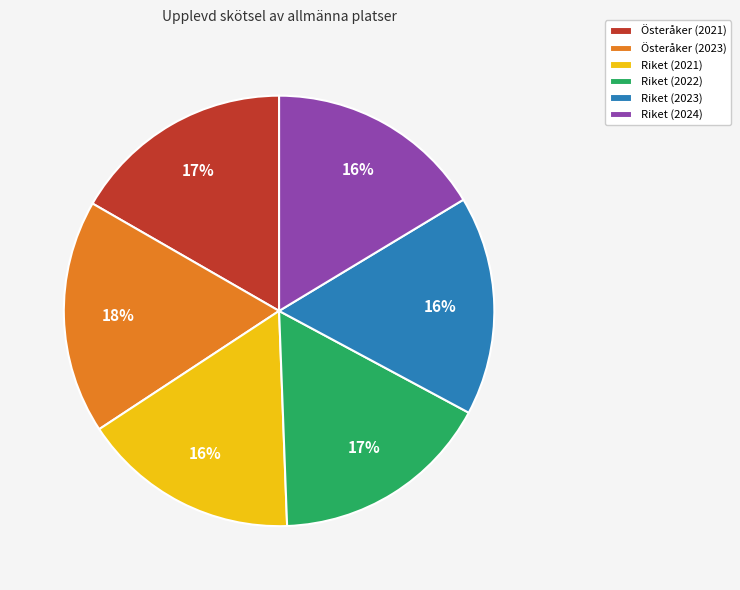

Approximately how many times larger is the value at Riket (2024) compared to Österåker (2023)?

0.9